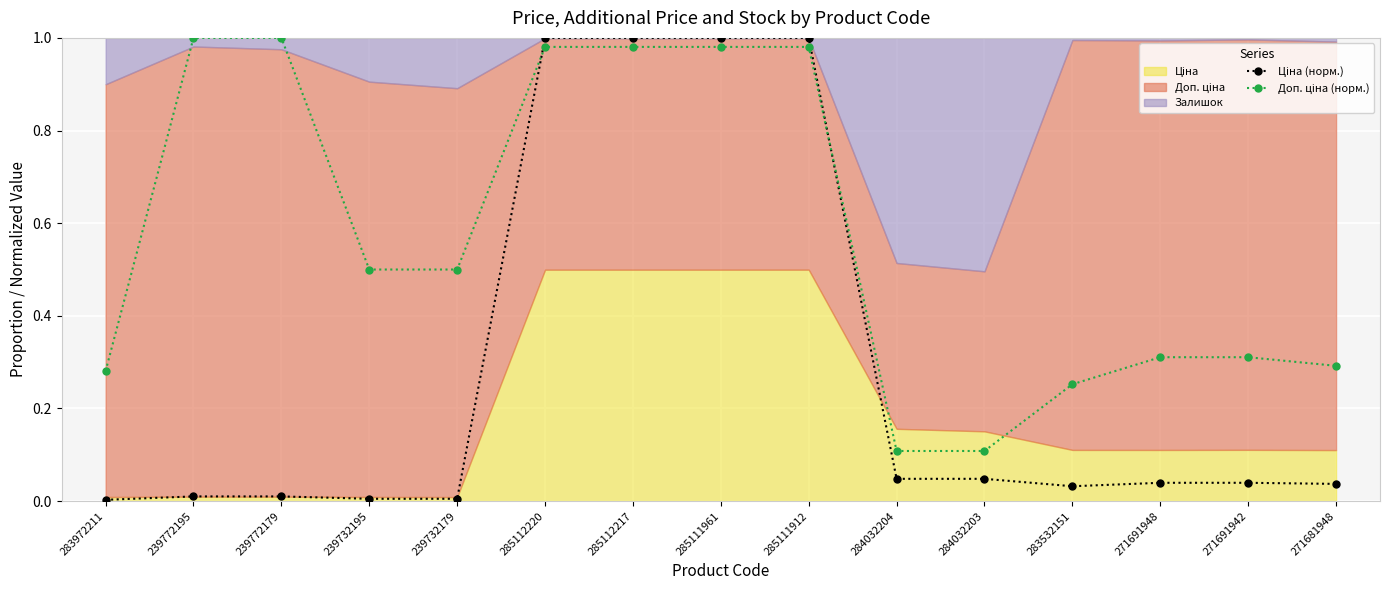

The Ціна (норм.) series shows 0.0 at 284032204. True or false?

False